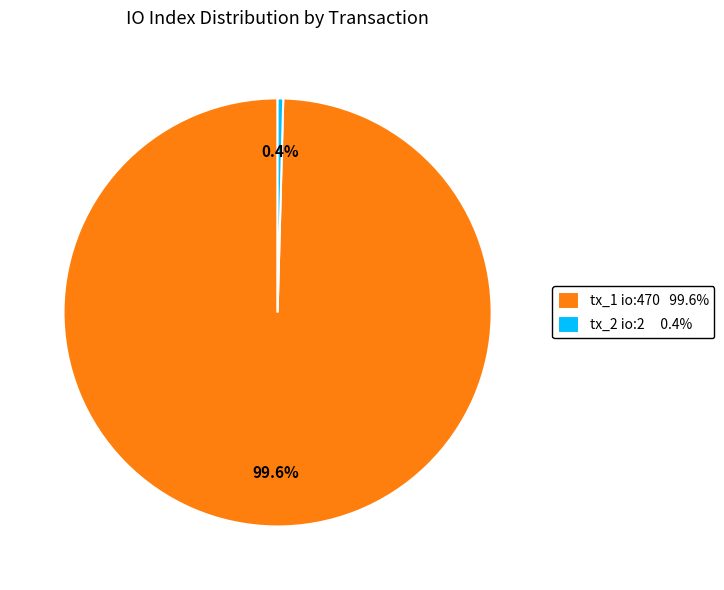

Rank the categories by value from lowest to highest.

tx_2 io:2 0.4%, tx_1 io:470 99.6%